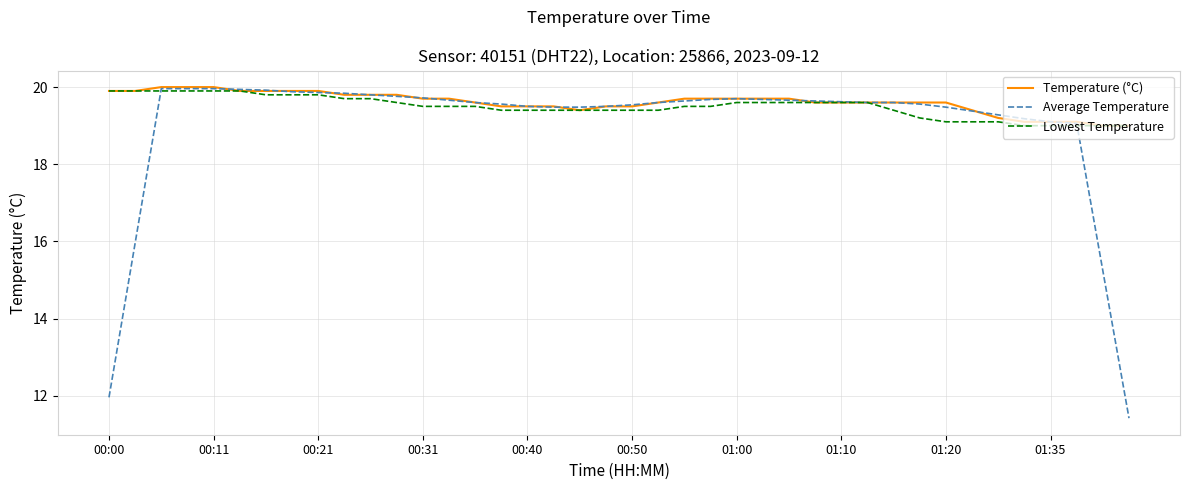

What is the maximum value for Temperature (°C)?

20.0